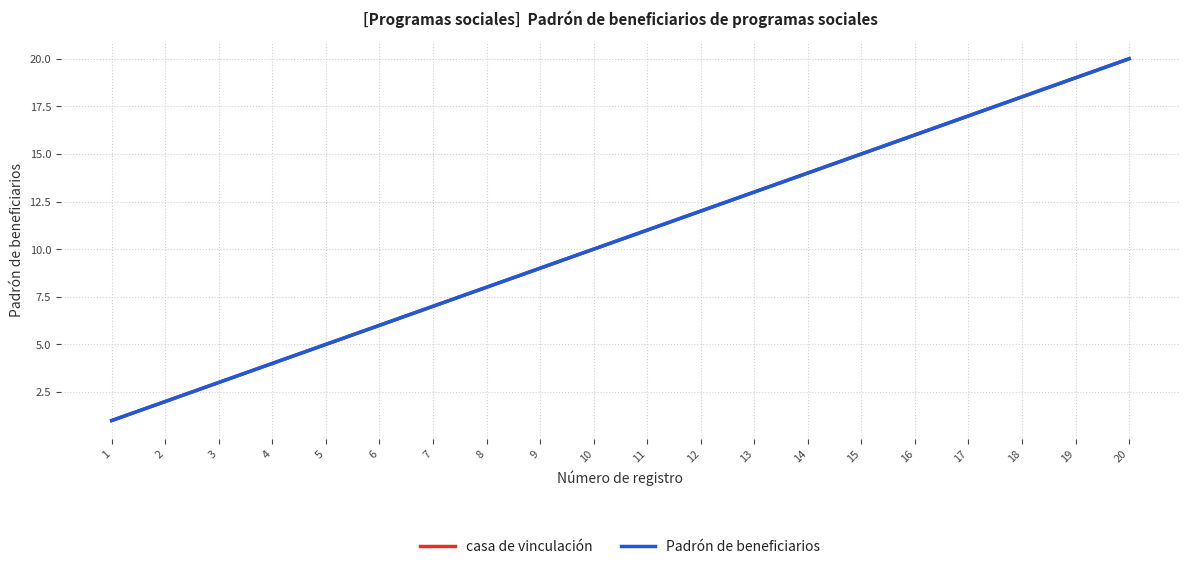

What is the minimum value shown in the chart?

1